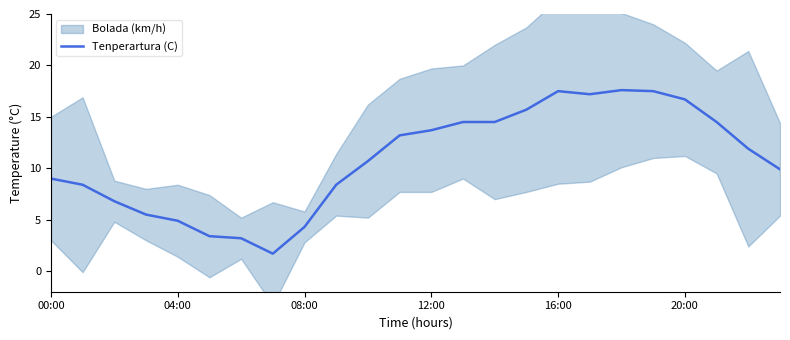

How many lines are shown in the chart?

1